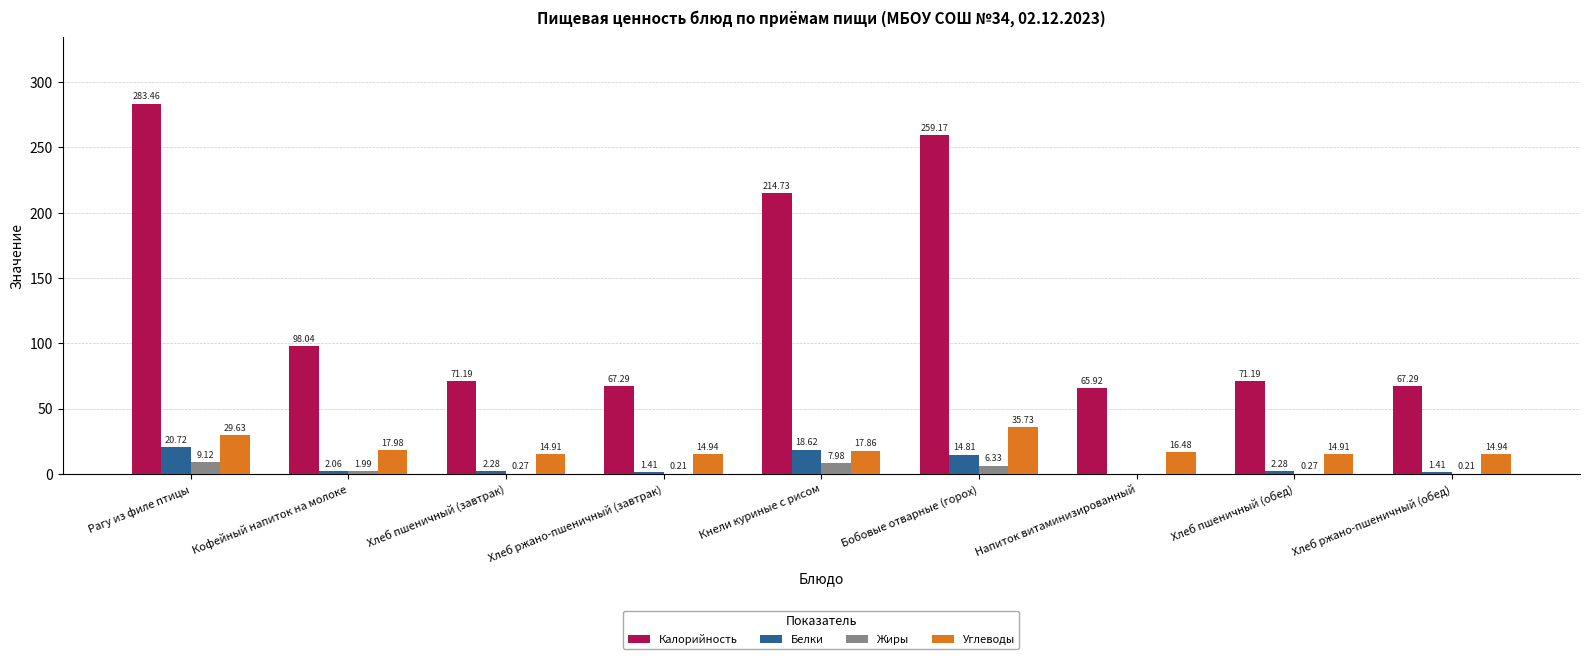

Which series has the largest total across all categories?

Калорийность